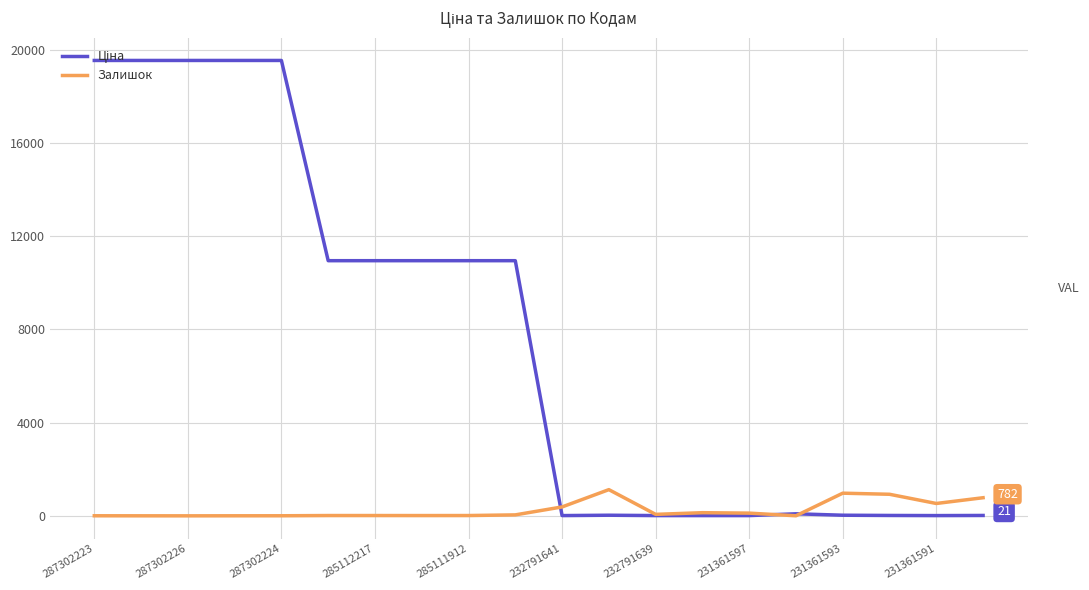

What is the maximum value shown in the chart?

19542.7